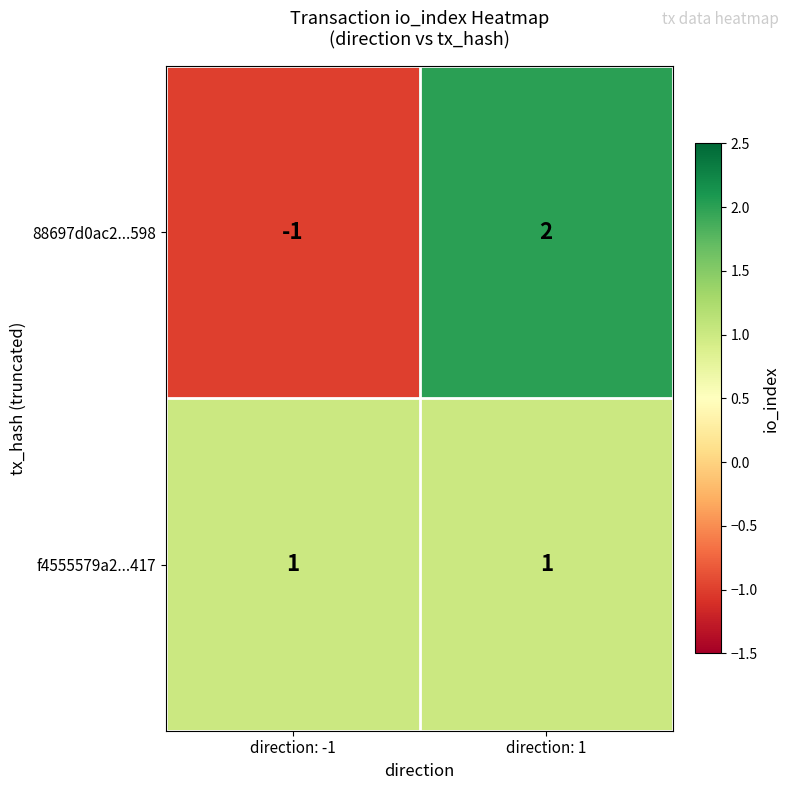

Which series has the widest spread of values?

88697d0ac2...598